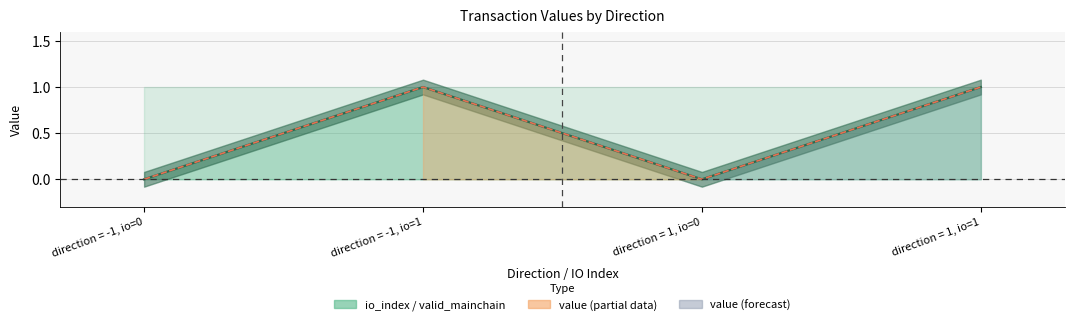

What is the maximum value shown in the chart?

1.0